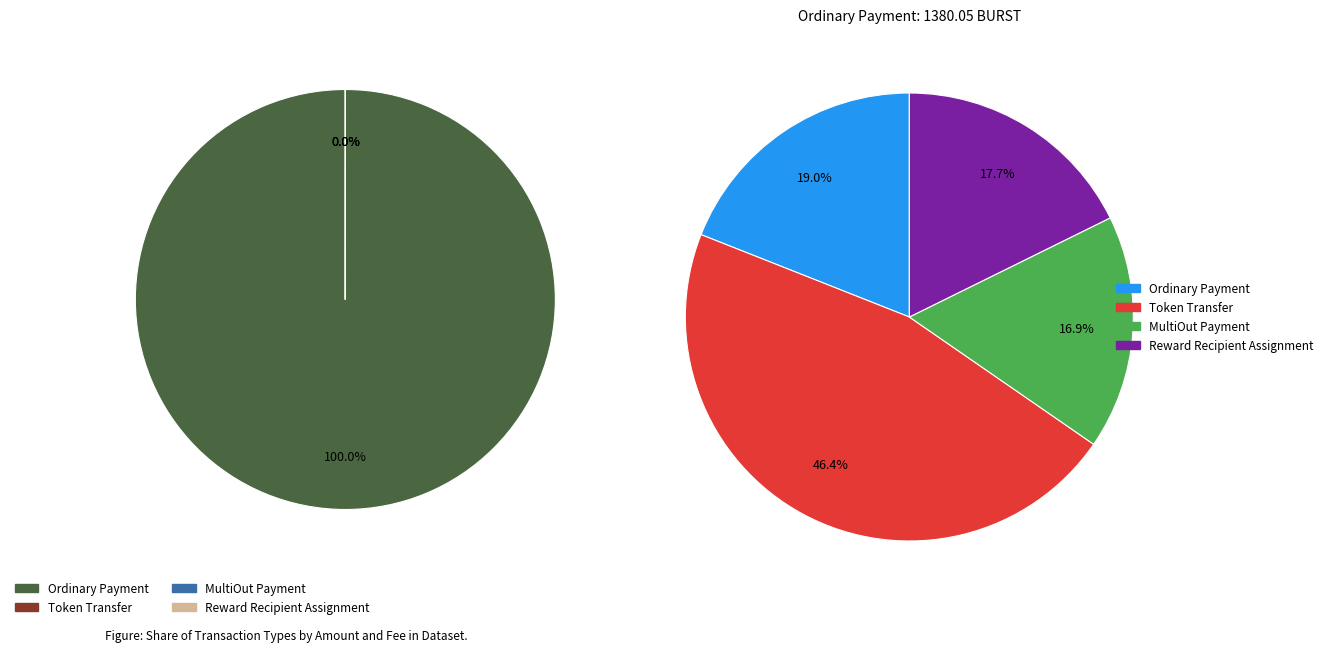

Does MultiOut Payment account for over 50% of the chart?

No